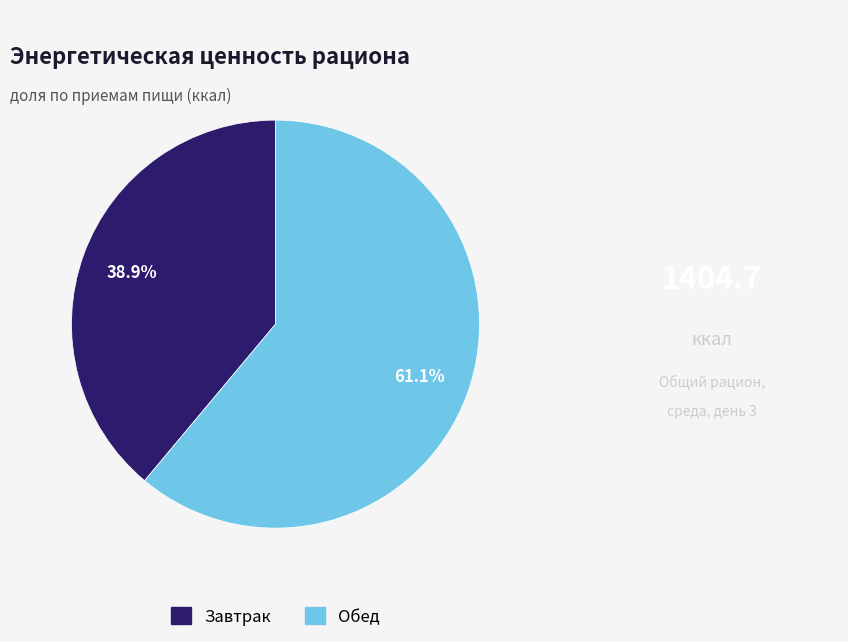

Combined, do Завтрак and Обед account for over 50%?

Yes